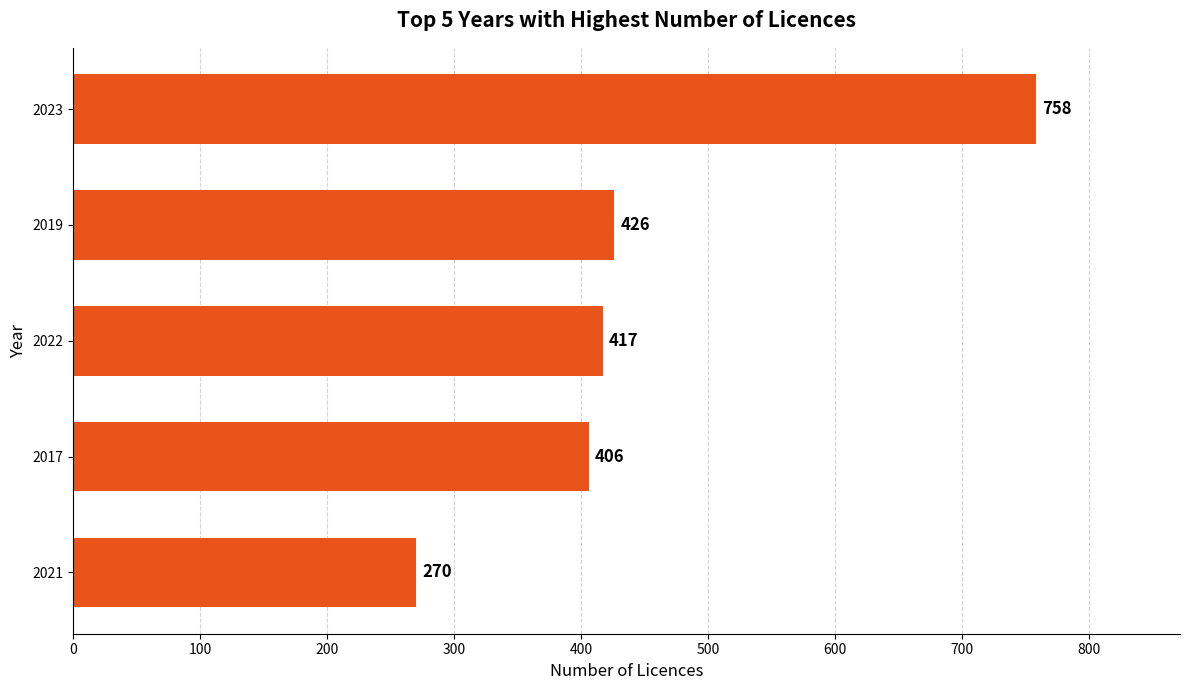

The value at 2023 is 758. True or false?

True